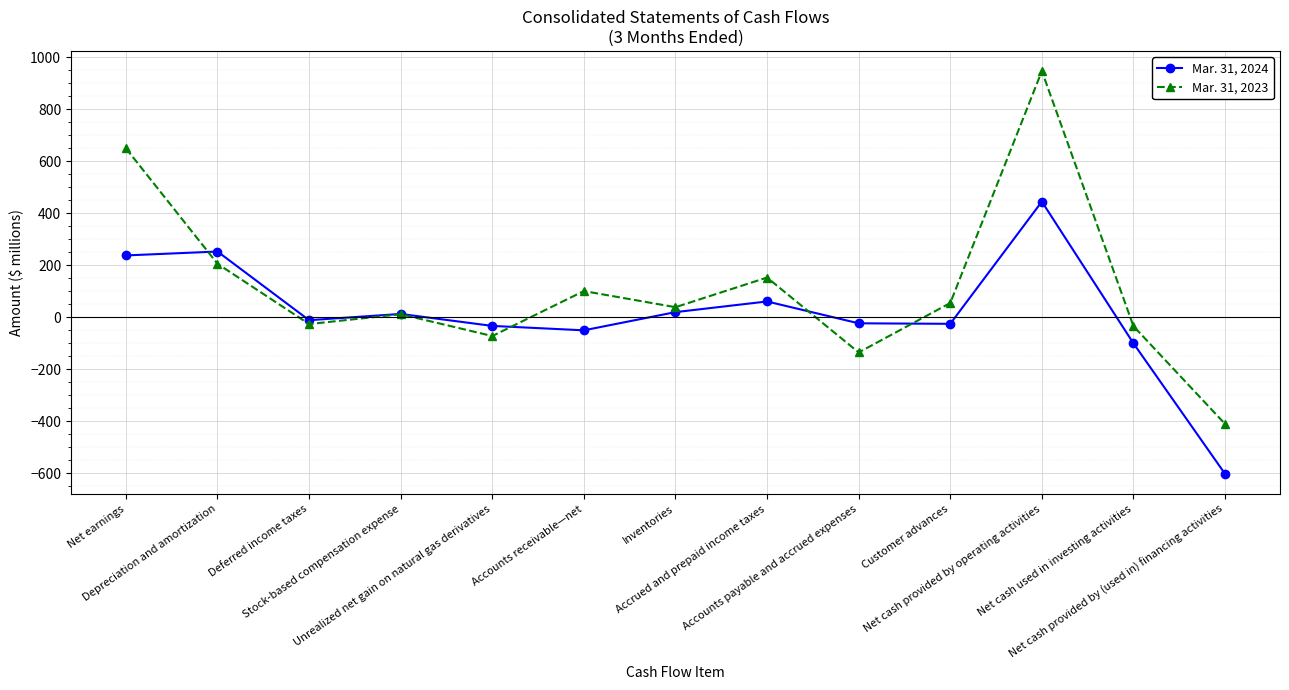

Rank the series by their maximum value, from highest to lowest.

Mar. 31, 2023, Mar. 31, 2024